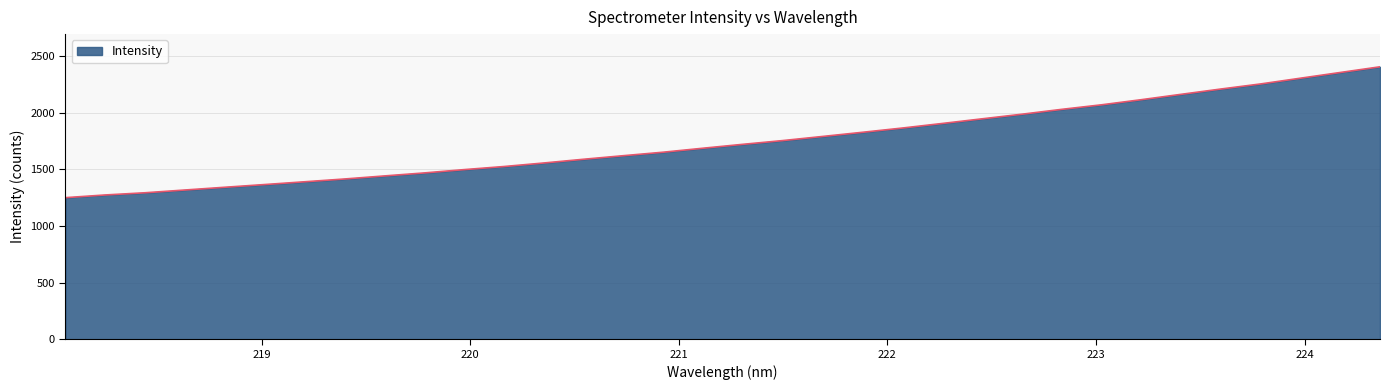

What is the difference between the maximum and minimum values?

1155.4